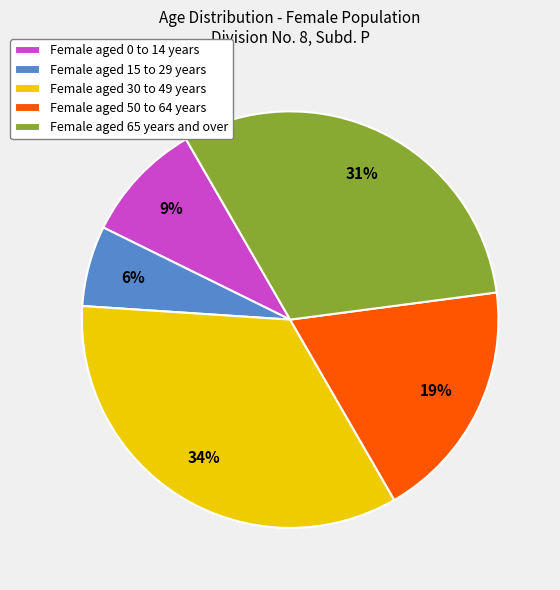

Is the sum of Female aged 65 years and over and Female aged 15 to 29 years greater than half?

No